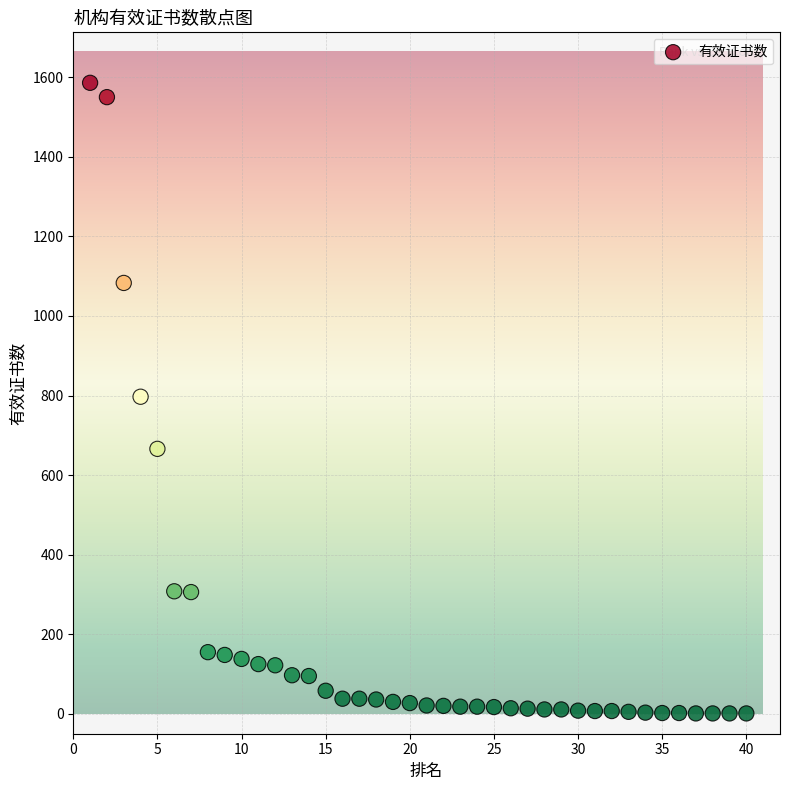

What is the range of X values (max minus min)?

39